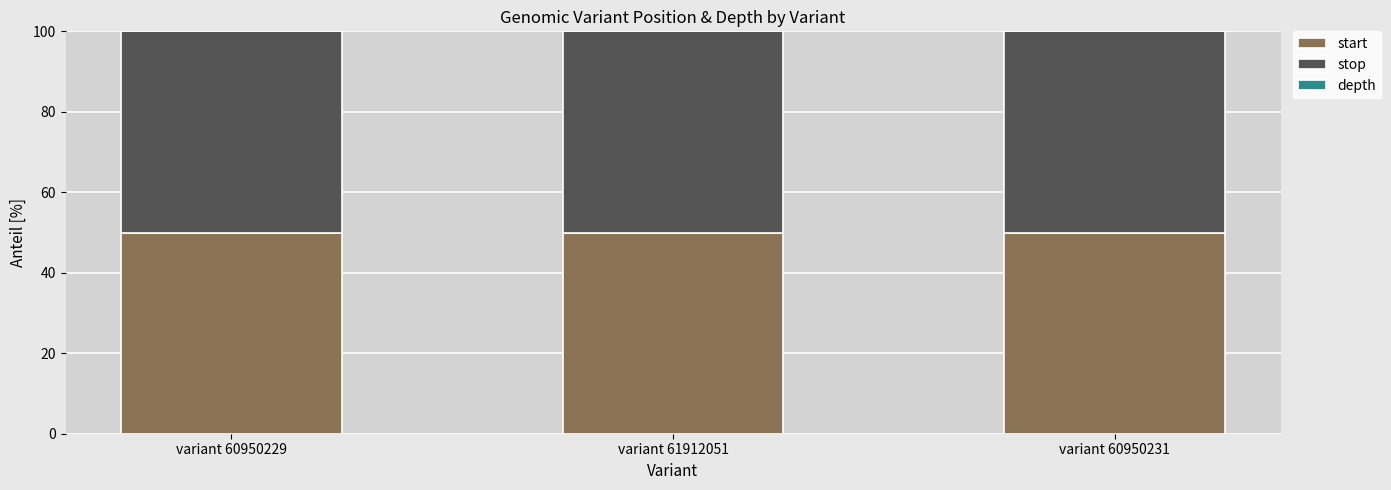

What is the sum of all start values?

150.0